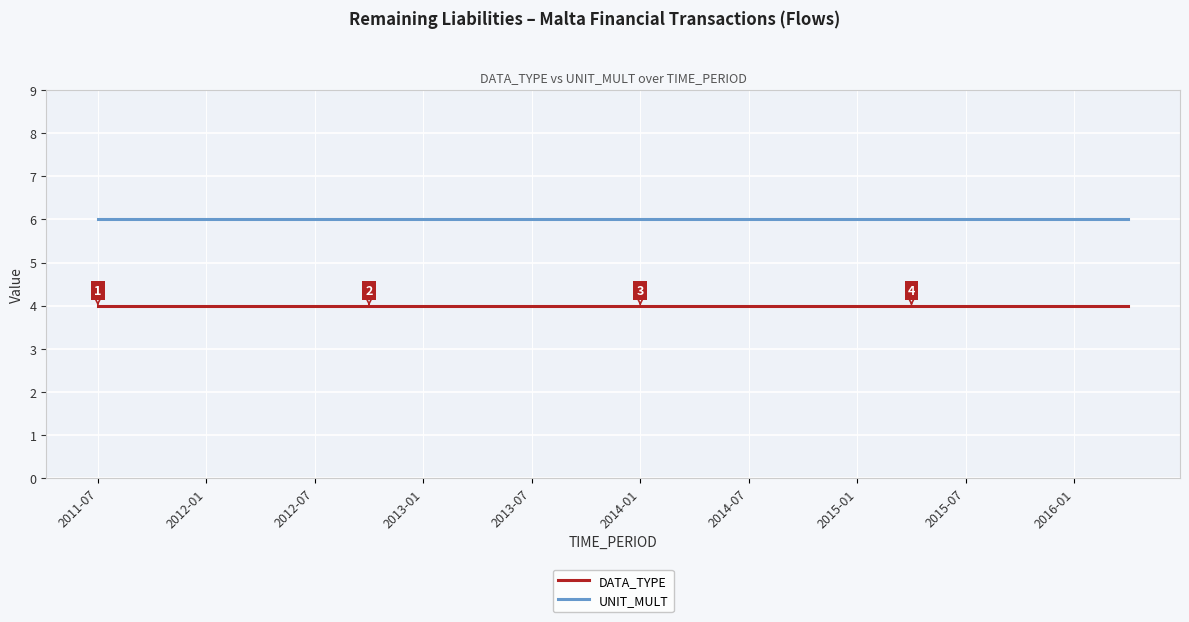

True or false: DATA_TYPE and UNIT_MULT intersect in this chart.

False